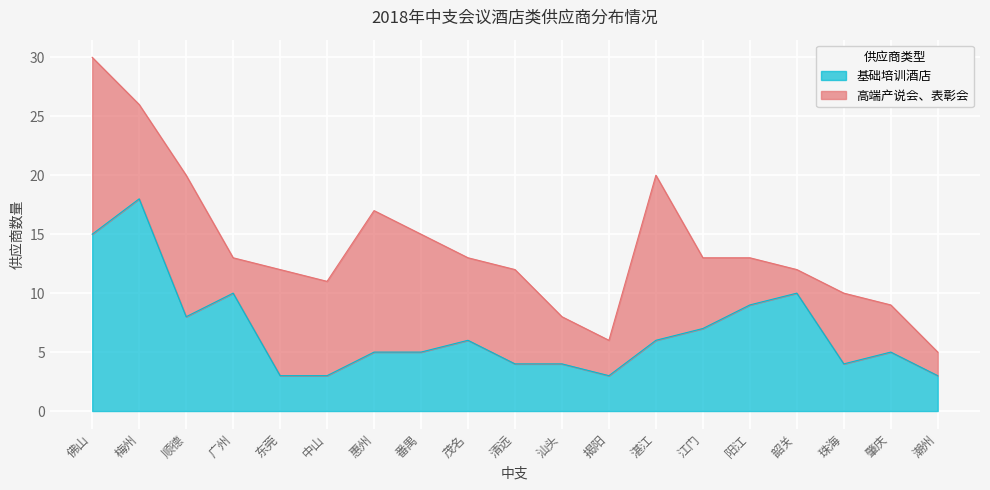

True or false: the data shows 1 at 东莞.

False